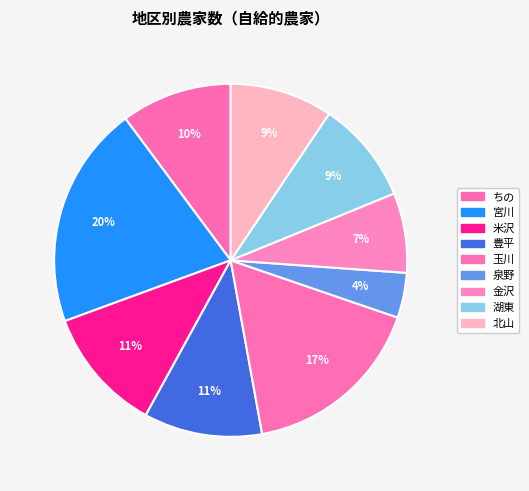

What is the ratio of the value at 金沢 to the value at 玉川?

0.4